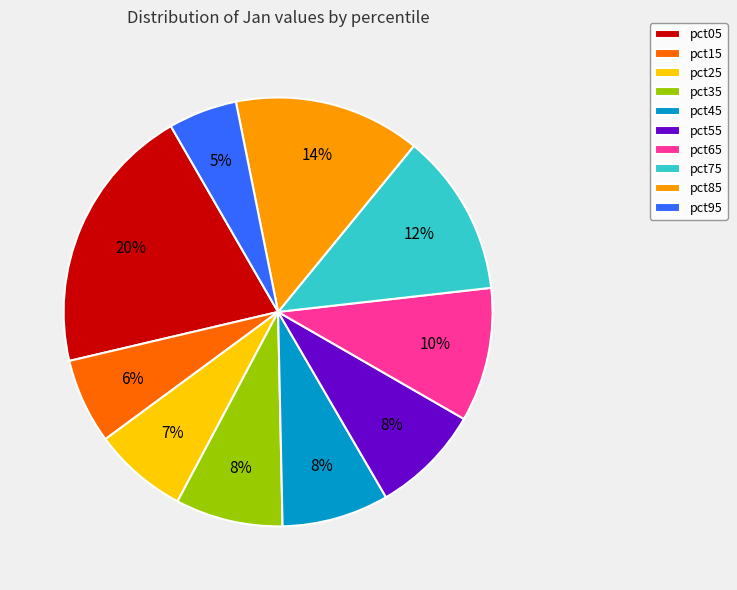

To the nearest percent, what is the average slice percentage?

10%